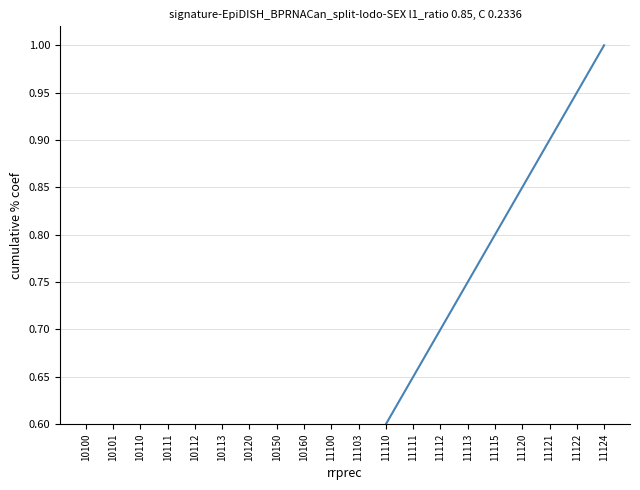

True or false: the data shows 0.4 at 10111.

False